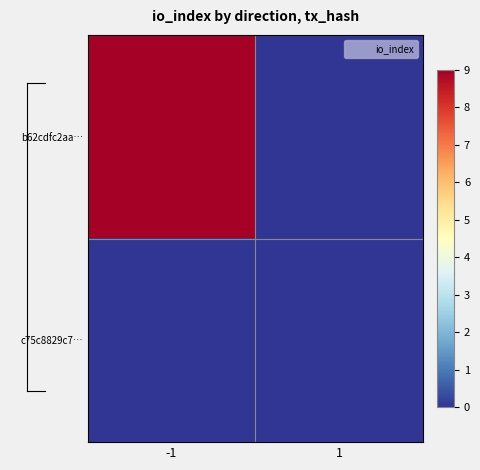

Reading left to right, extract all data points from this chart.

b62cdfc2aa…: -1=9	1=0
c75c8829c7…: -1=0	1=0